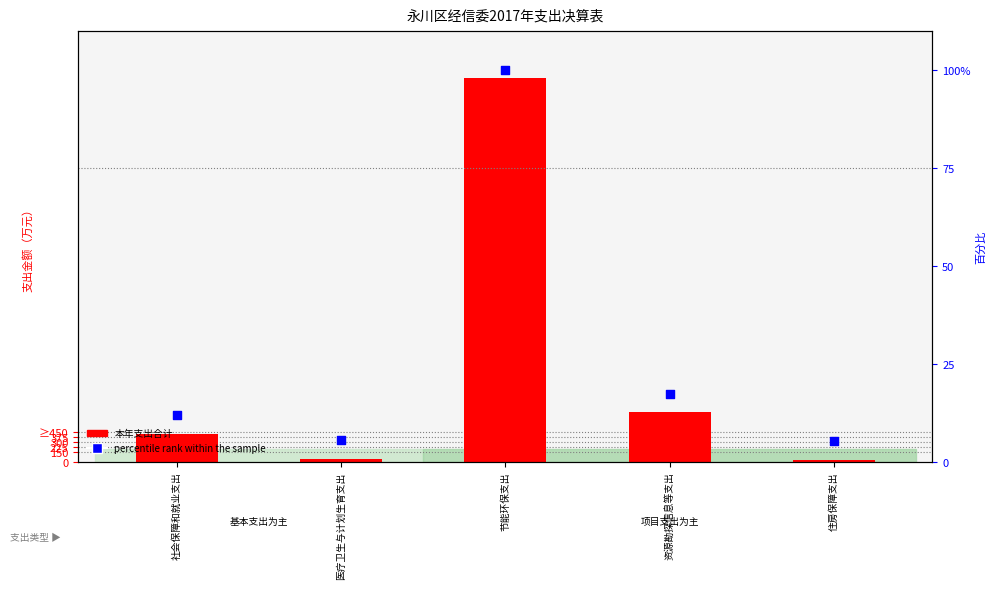

Which series has the largest total across all categories?

本年支出合计